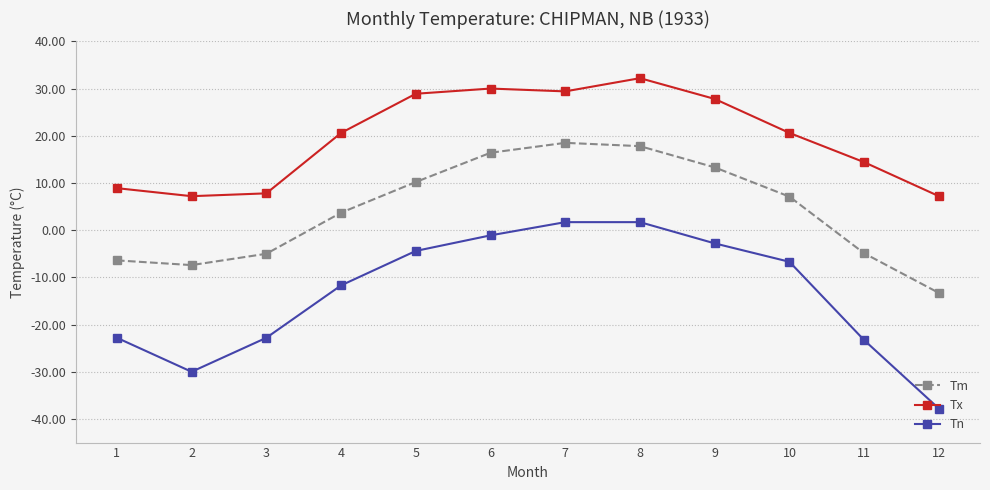

What is the difference between the highest and lowest values at 6?

31.1